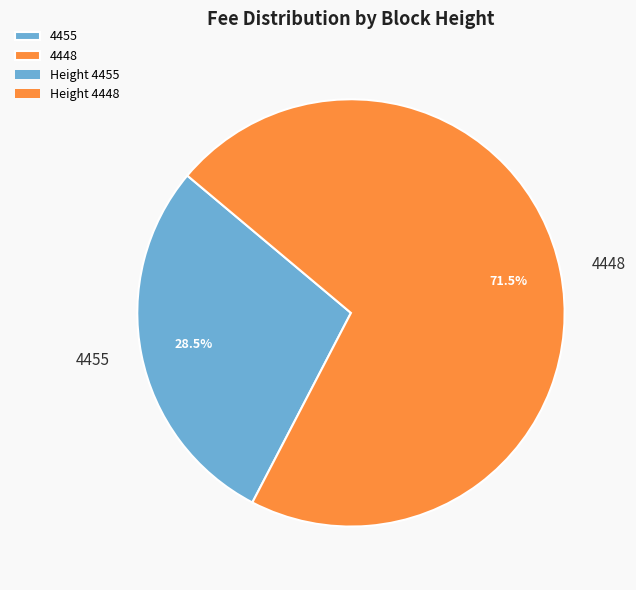

How much of the chart is everything except 4455?

71.5%